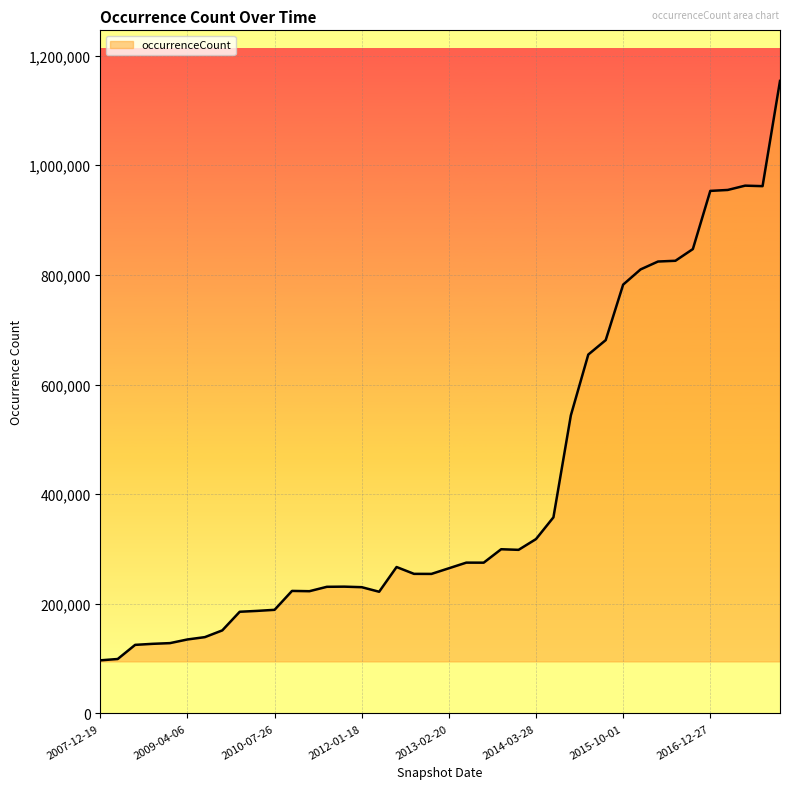

What is the greatest value displayed?

1153824